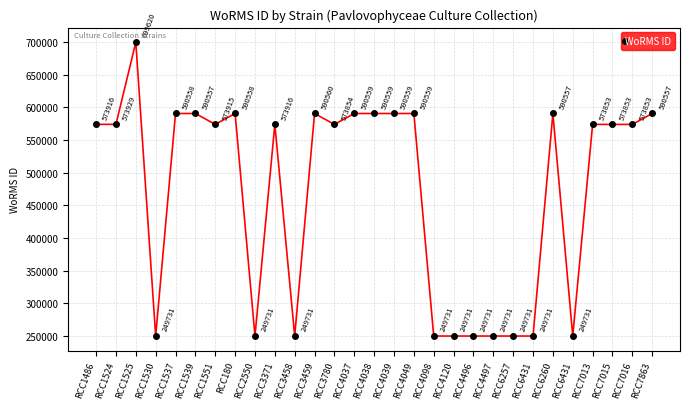

What is the label of the 12th point from the right?

RCC4098